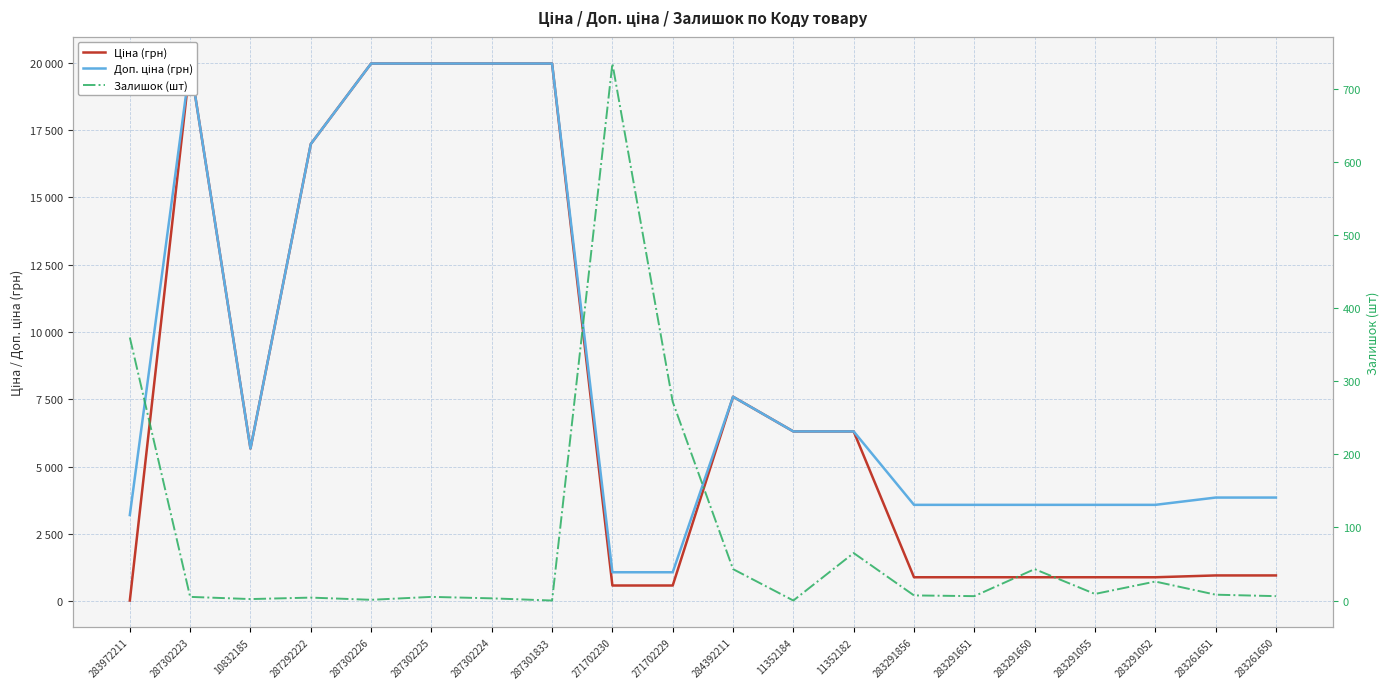

What is the label of the 18th point from the left?

283291052